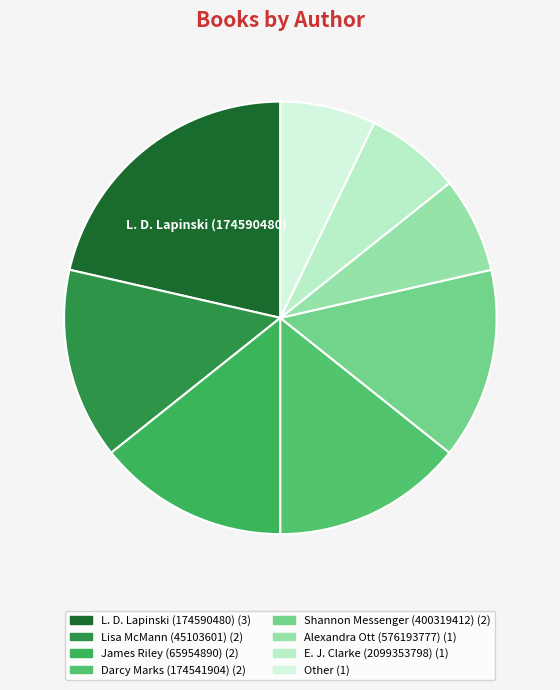

How many slices are in this pie chart?

8